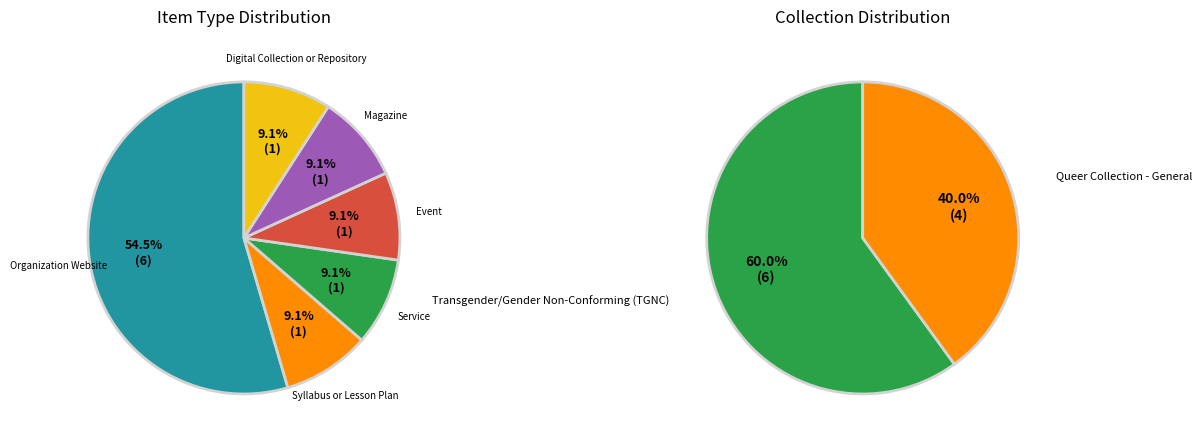

How many slices are in this pie chart?

6